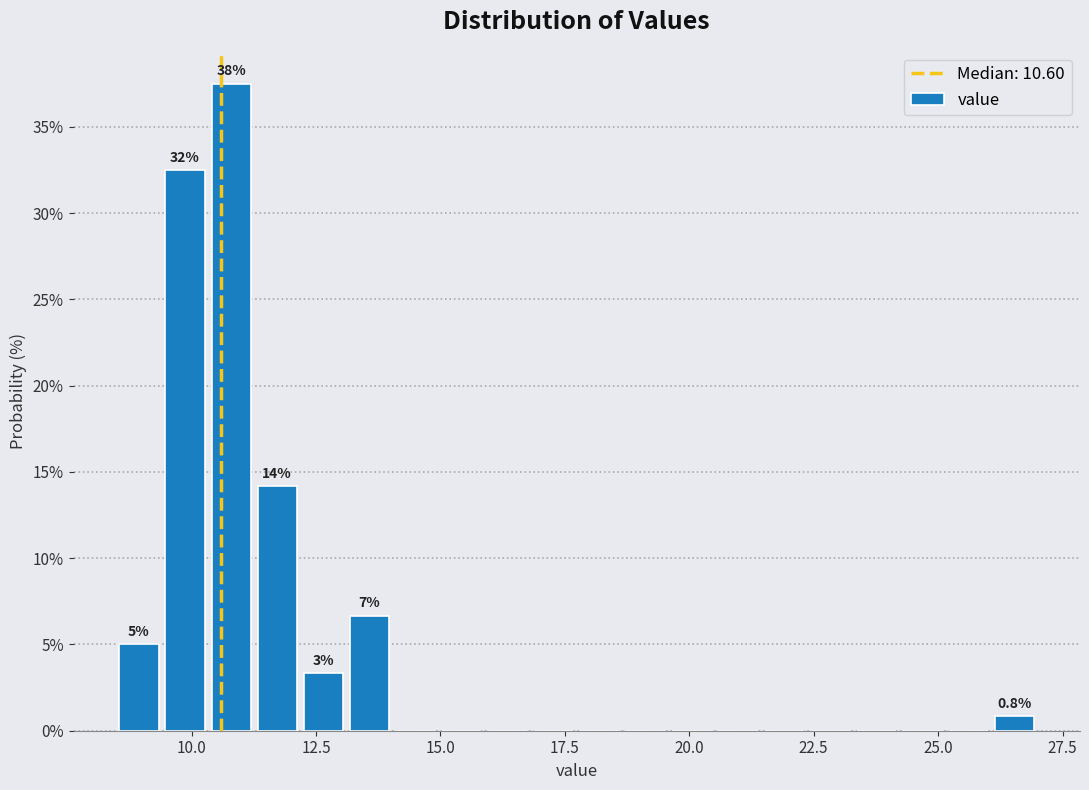

Read against the x-axis, roughly where is the centre of the tallest bar?

11.0